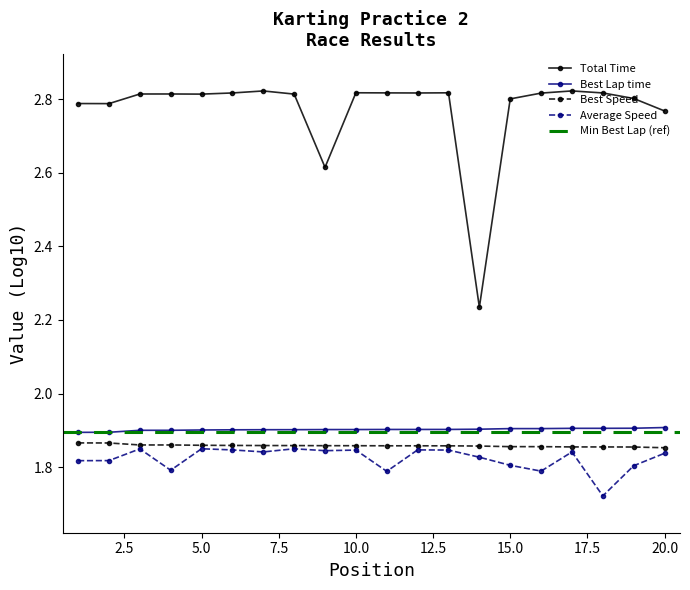

Is it true that Best Speed equals 0.7 at 10.0?

False